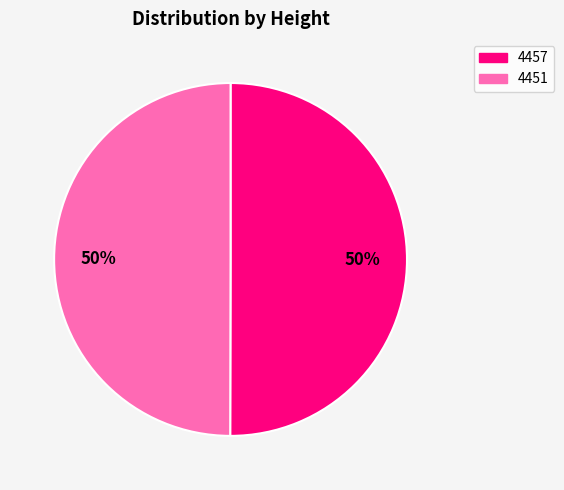

What is the ratio of the value at 4457 to the value at 4451?

1.0